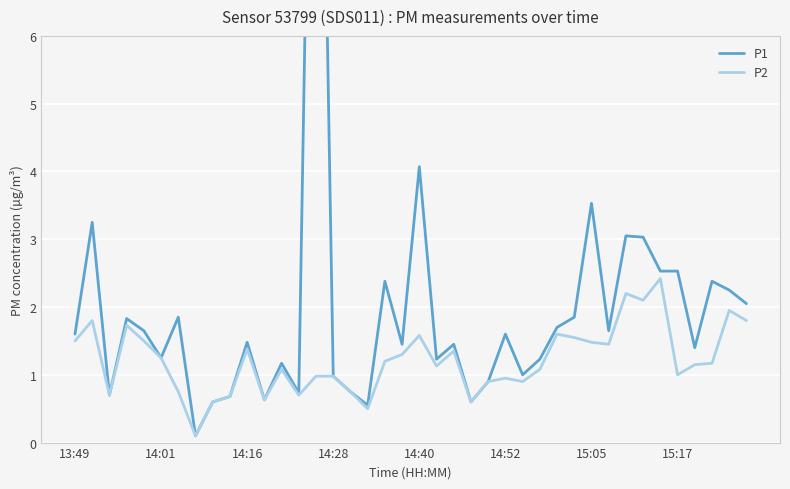

What is the sum of all P2 values?

48.5